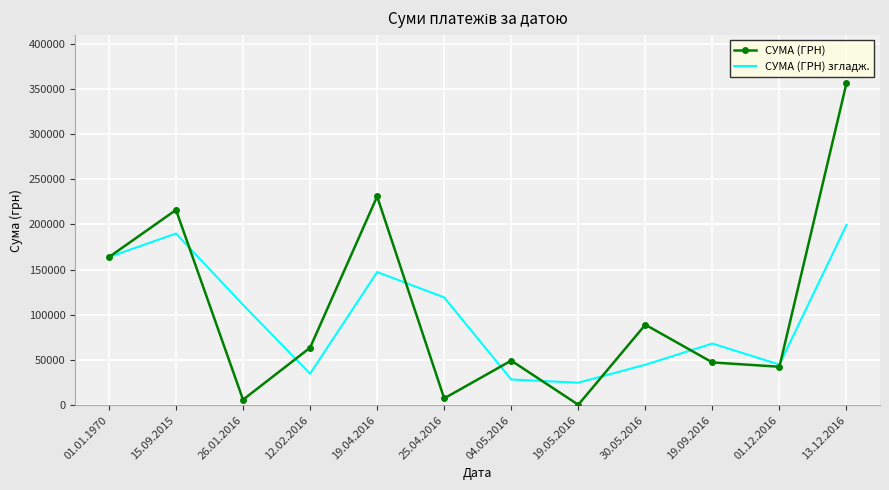

True or false: СУМА (ГРН) згладж. has a value of 49742.1 at 25.04.2016.

False